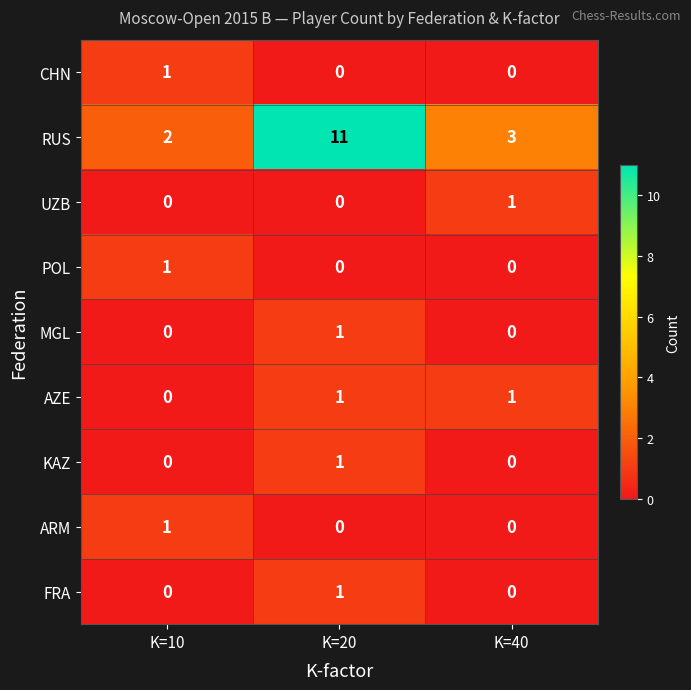

What is the difference between the highest and lowest values at K=10?

2